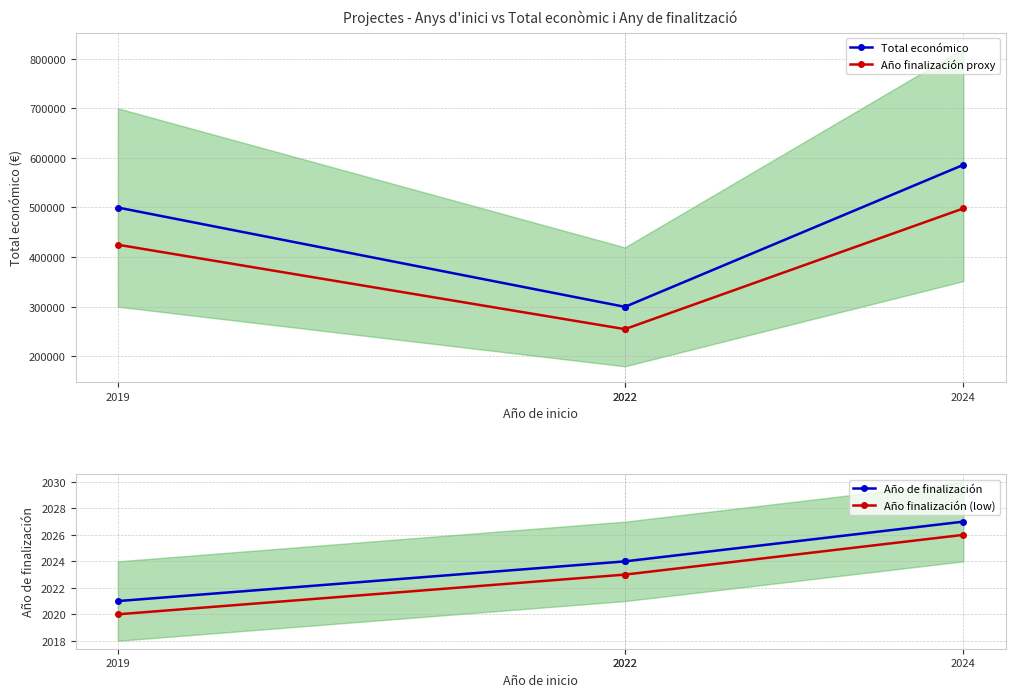

Where is Año finalización proxy nearest to the value 376343?

2019